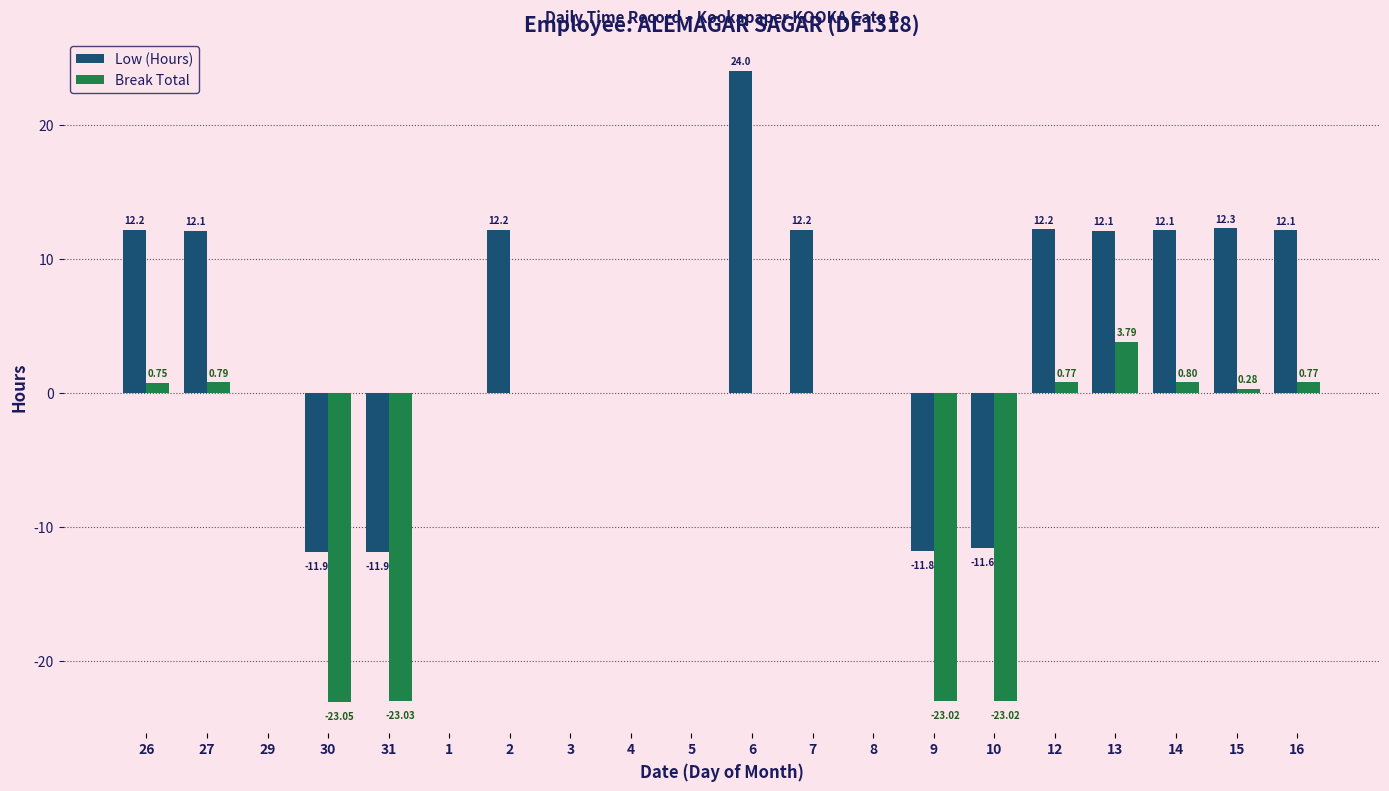

The value of Break Total at 7 is -16.5. True or false?

False